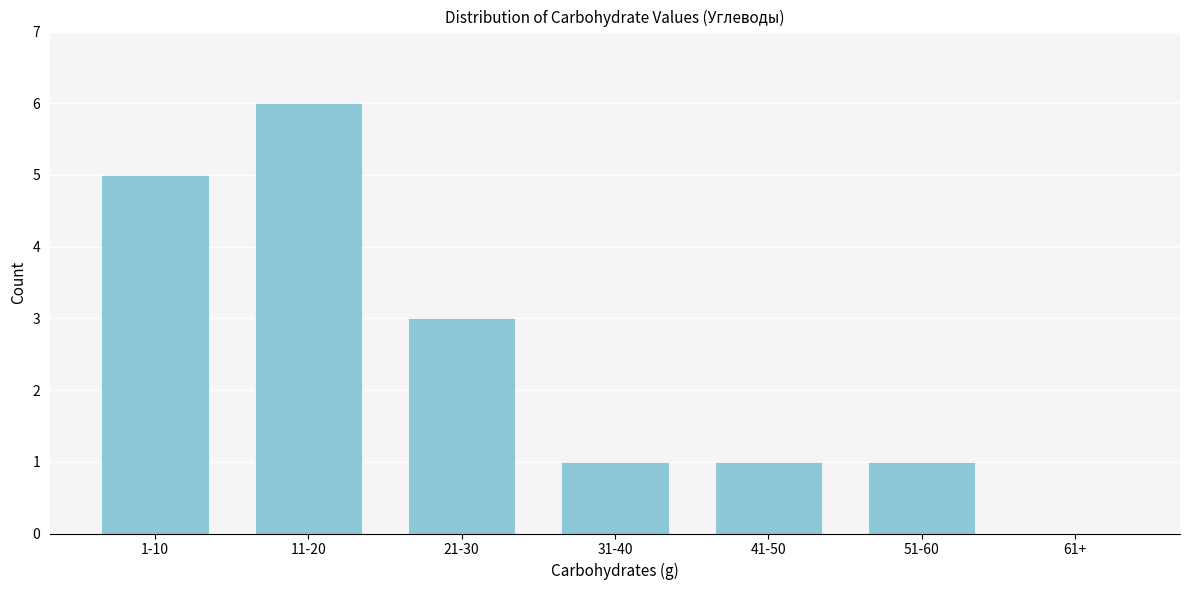

Reading left to right, transcribe all the data shown in this chart.

1-10=5	11-20=6	21-30=3	31-40=1	41-50=1	51-60=1	61+=0